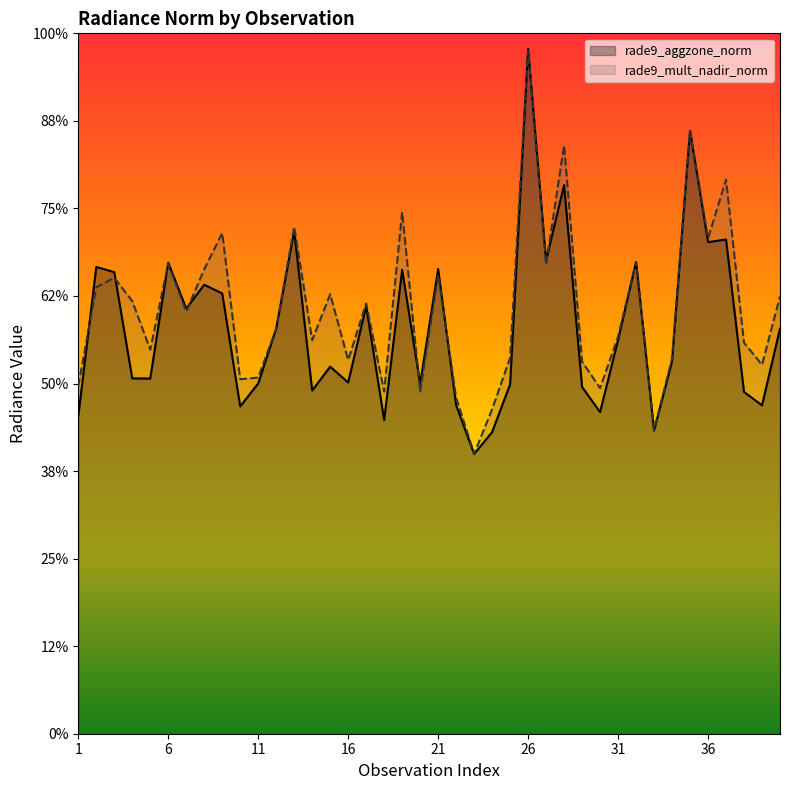

Count the number of data series in this chart.

2